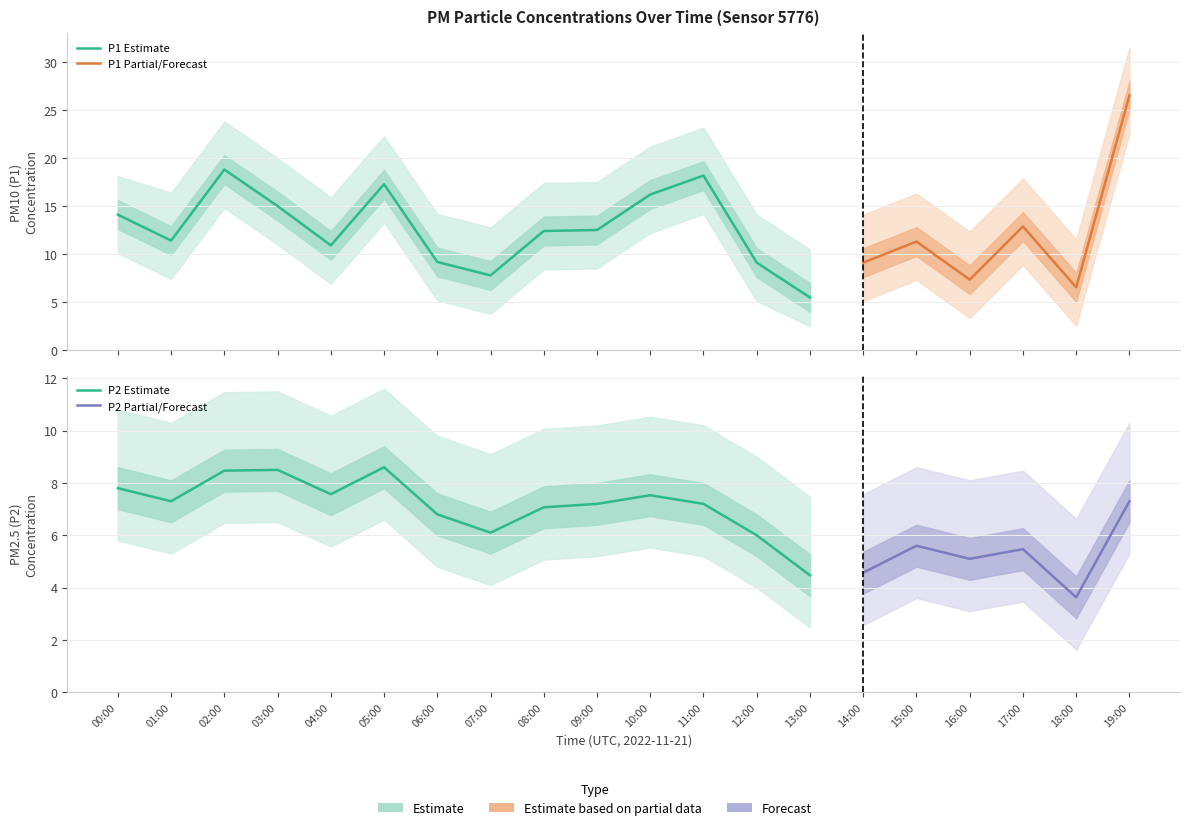

At which category is the sum across all series the highest?

19:00